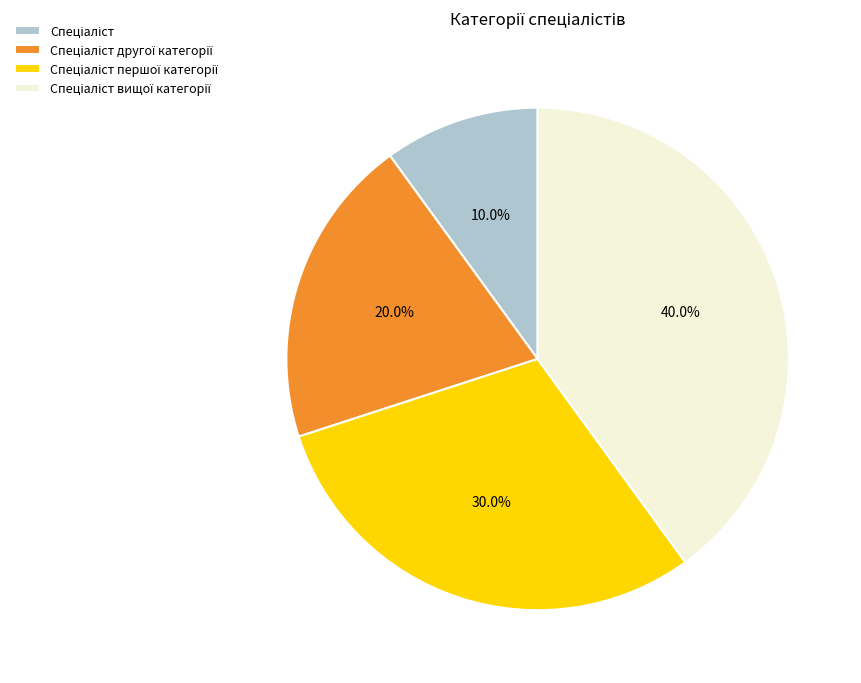

How many slices are in this pie chart?

4